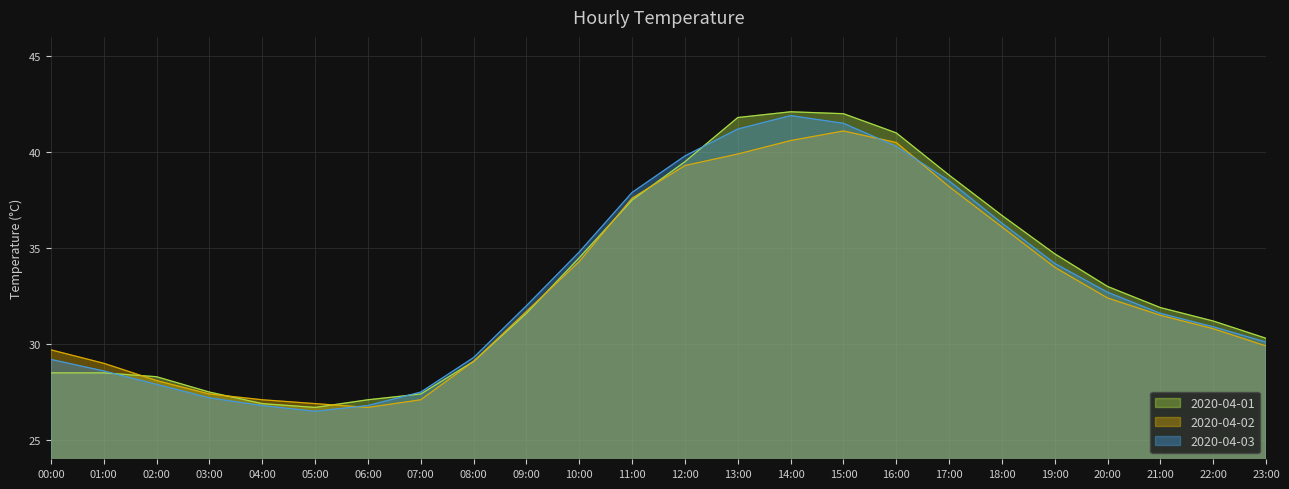

Which series ends up on top after the final intersection of 2020-04-03 and 2020-04-01?

2020-04-01